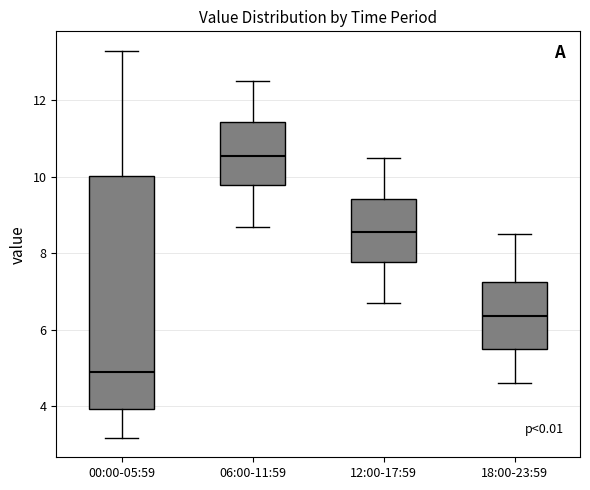

Comparing the boxes themselves (not the whiskers), which one is the tallest?

00:00-05:59